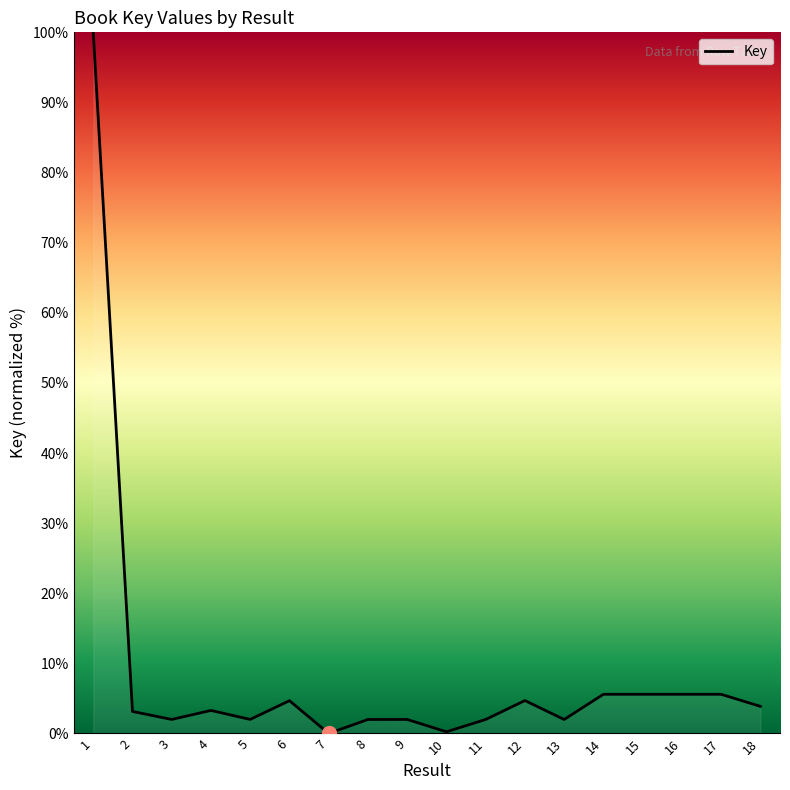

How many lines are shown in the chart?

1